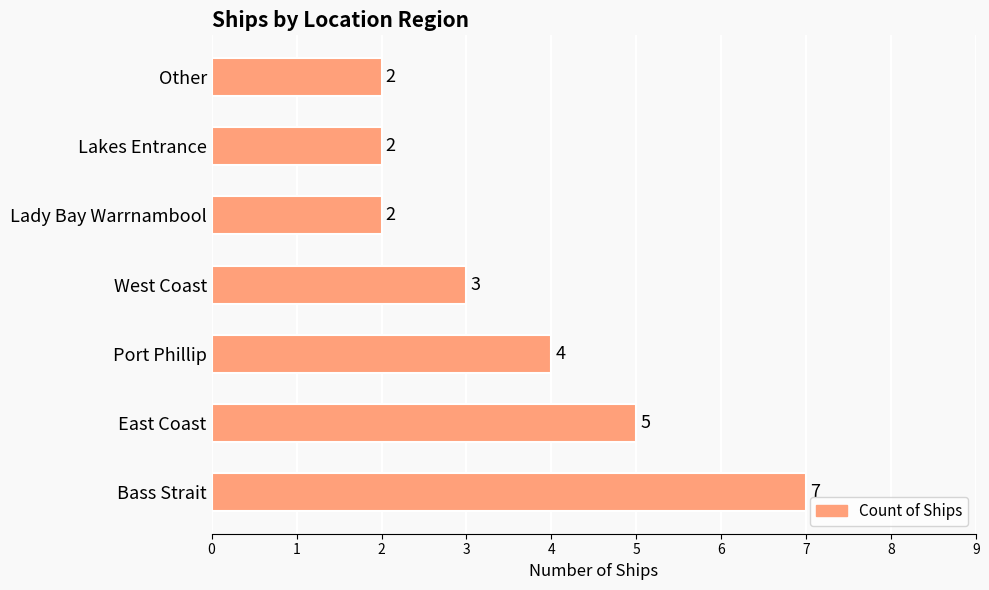

Count the number of categories in the chart.

7